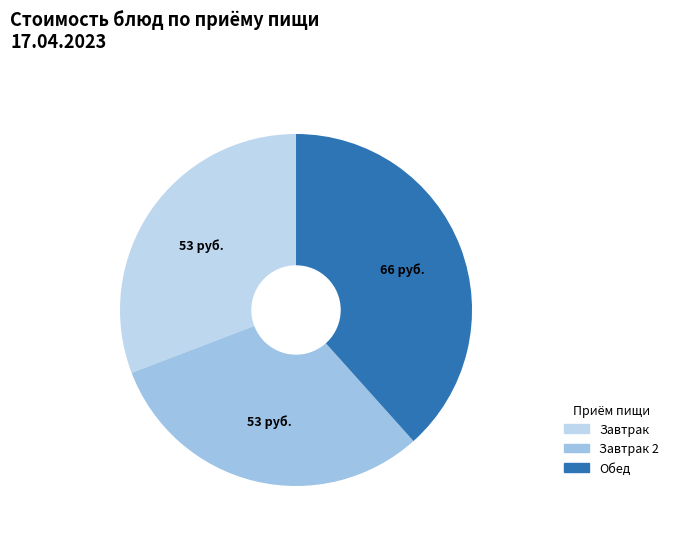

How many slices are in this pie chart?

3